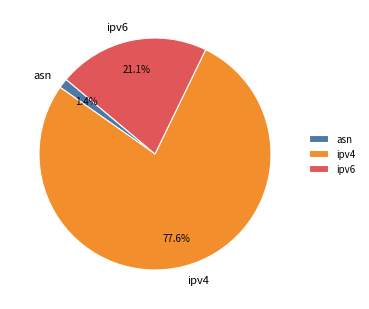

Does ipv4 represent more than half of the total?

Yes